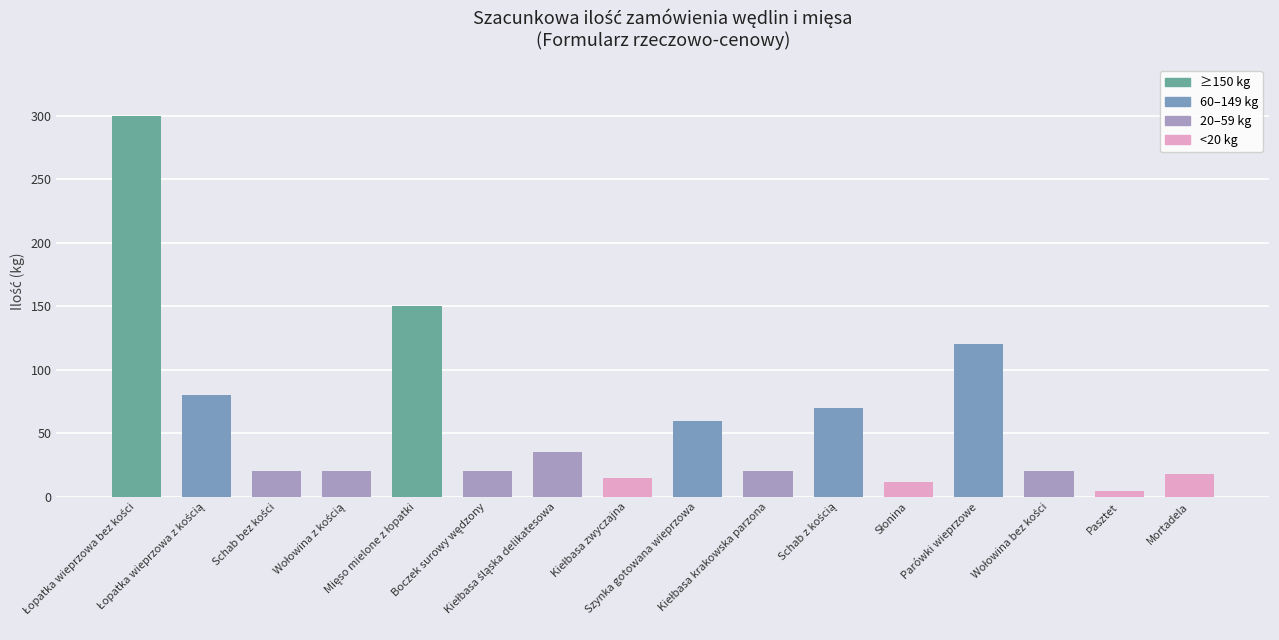

What is the value of the 1st bar from the left?

300